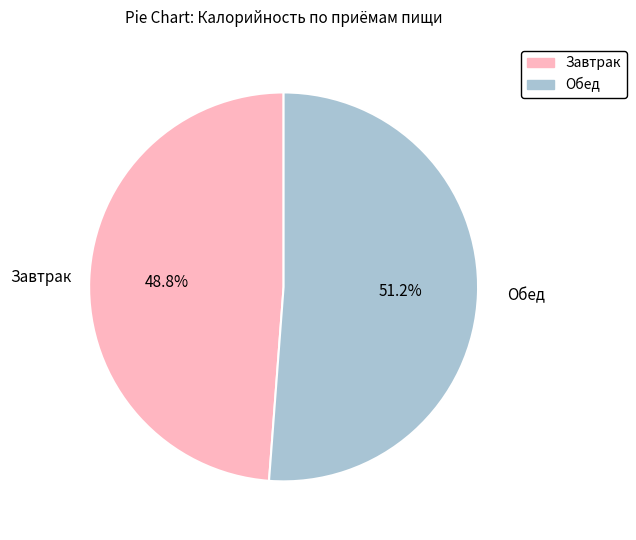

True or false: Обед accounts for 58% of the total.

False